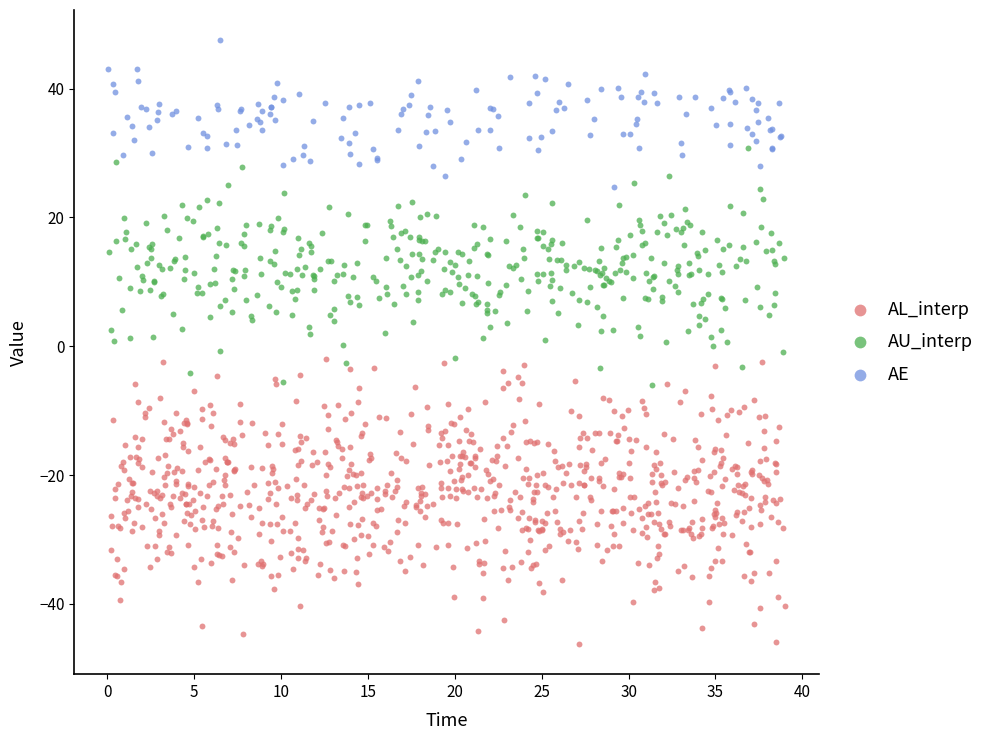

Which series has the widest spread of Y values?

AL_interp